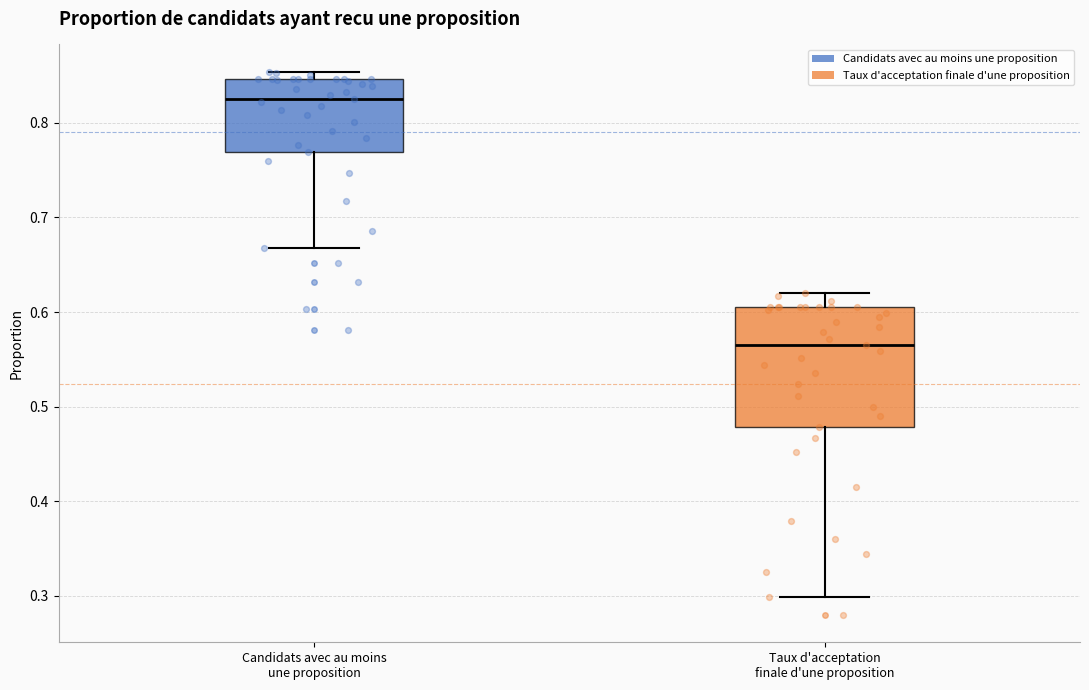

Which box is the tallest, from its lower edge to its upper edge?

Taux d'acceptation finale d'une proposition